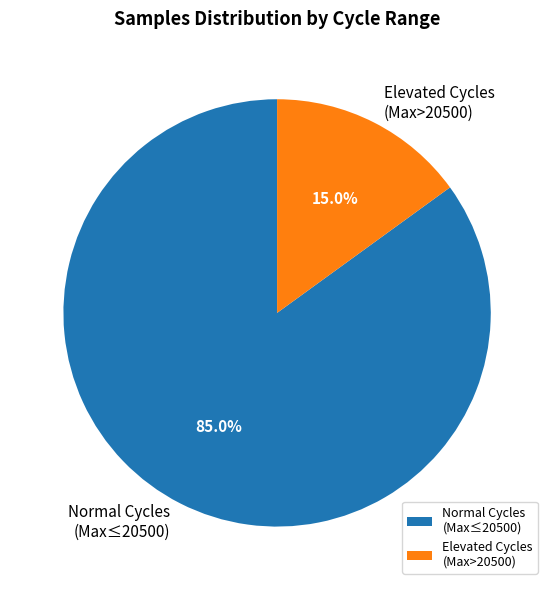

Which category has the smallest portion of the pie?

Elevated Cycles (Max>20500)